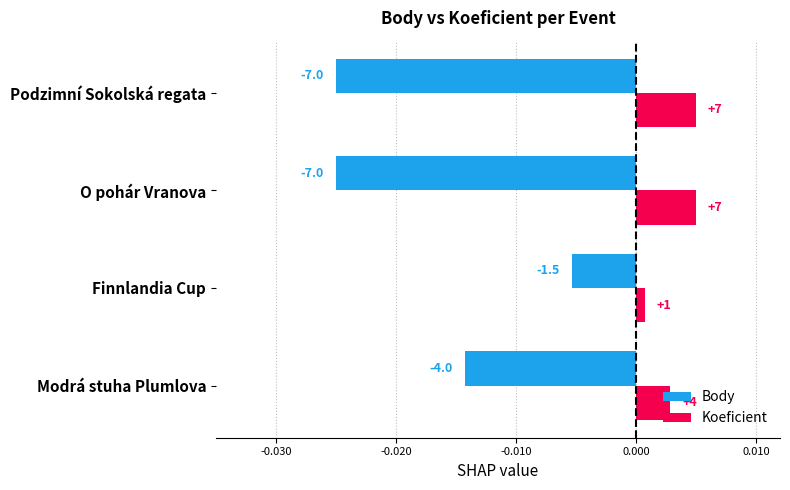

What are all the series names shown in the legend?

Body, Koeficient